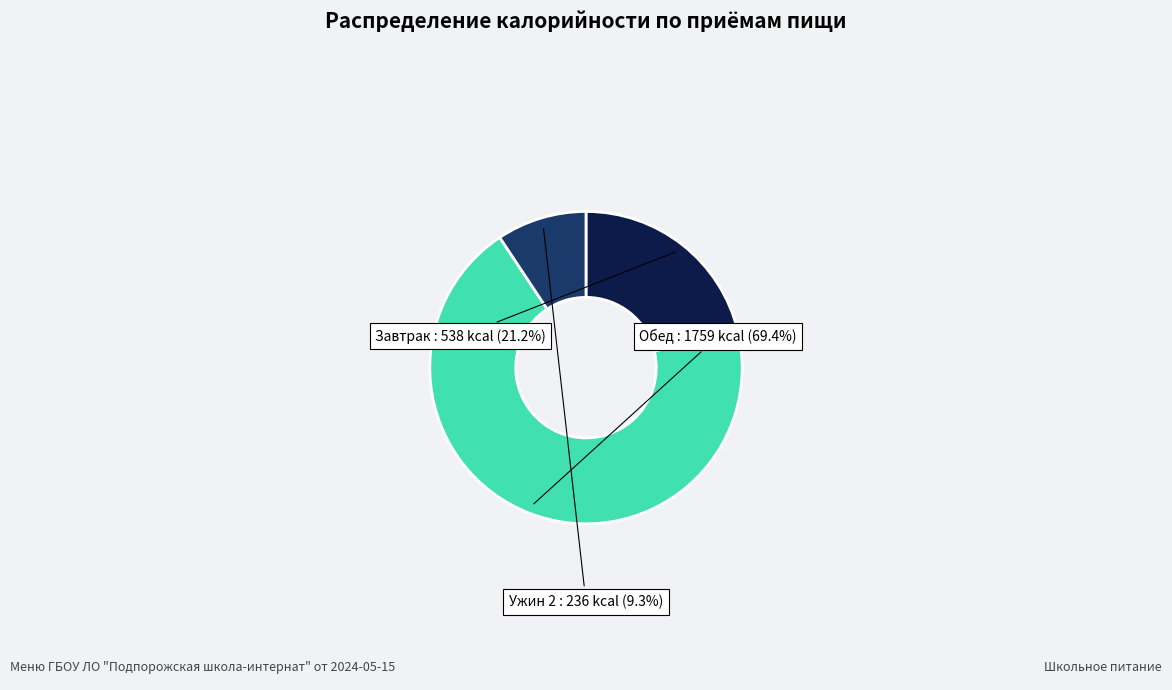

Between Обед and Ужин 2, which is larger?

Обед